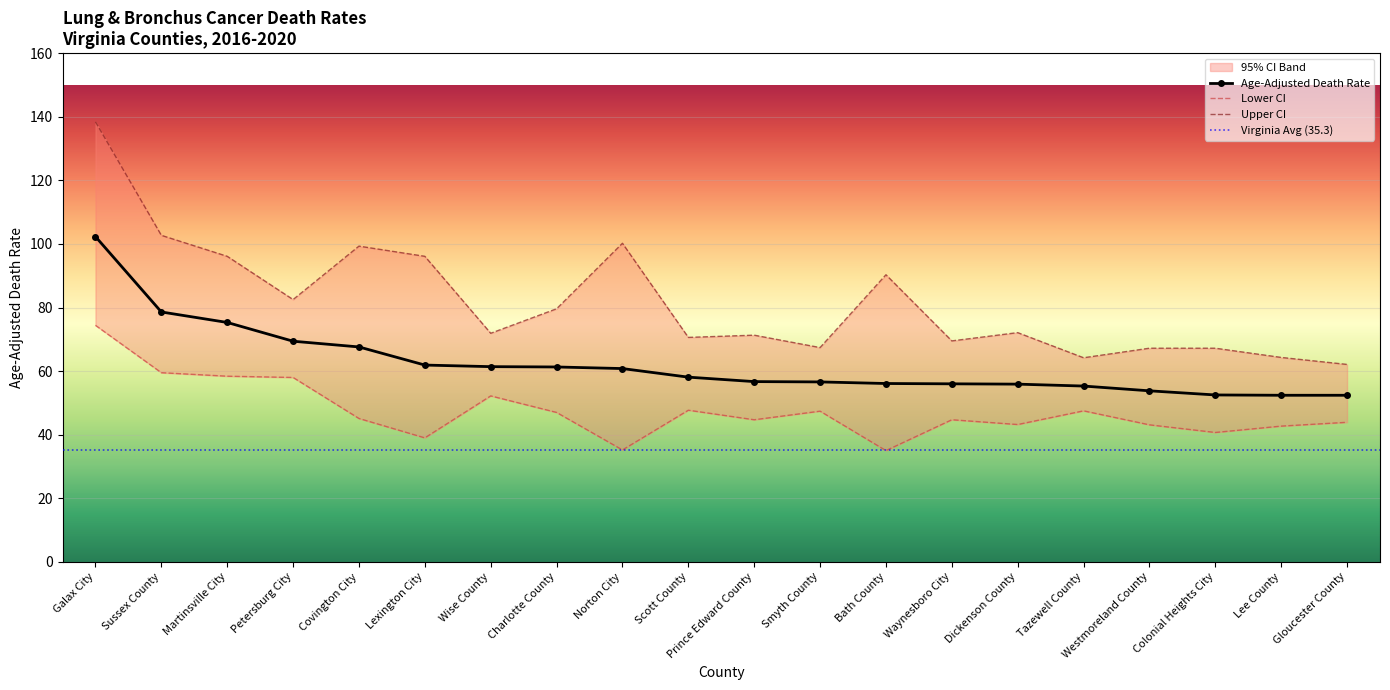

At Gloucester County, list the series in order from smallest to largest.

Lower CI, Age-Adjusted Death Rate, Upper CI